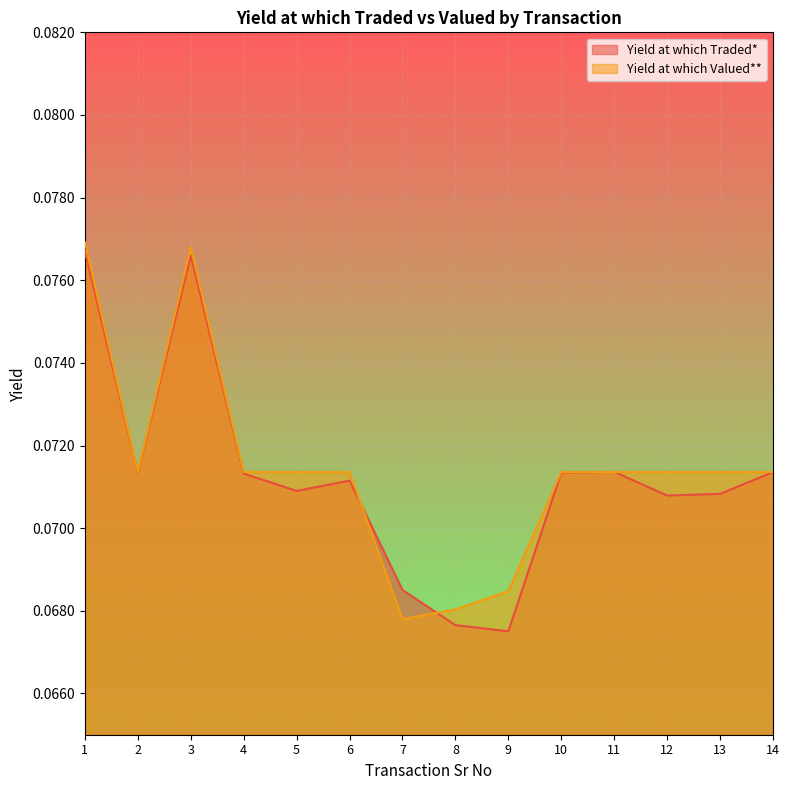

What is the sum of all Yield at which Valued** values?

1.0